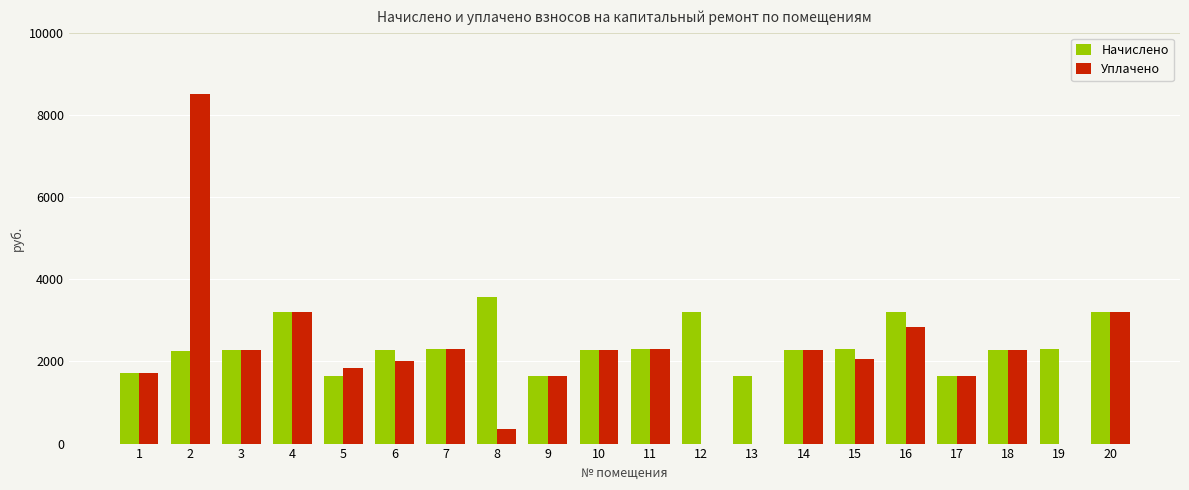

Where does the Начислено series first go above 2280?

3